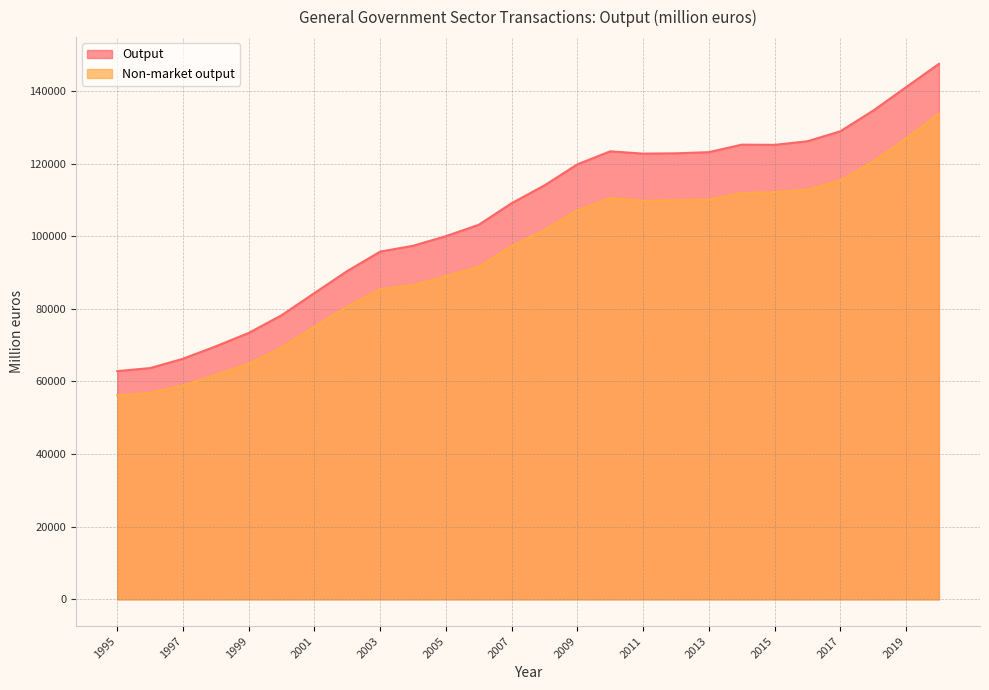

What is the difference between the highest and lowest values at 2012?

12931